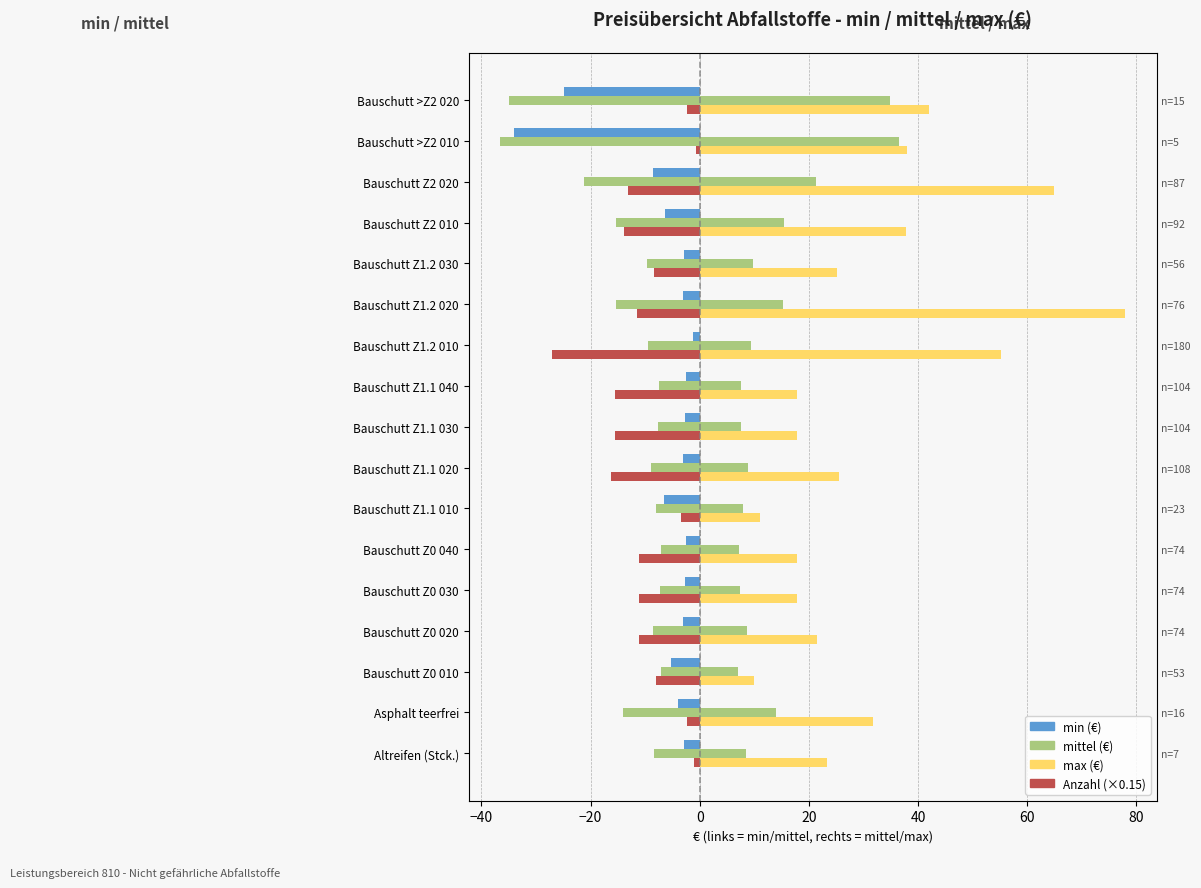

What are all the series names shown in the legend?

min (€), mittel (€), max (€), Anzahl (×0.15)